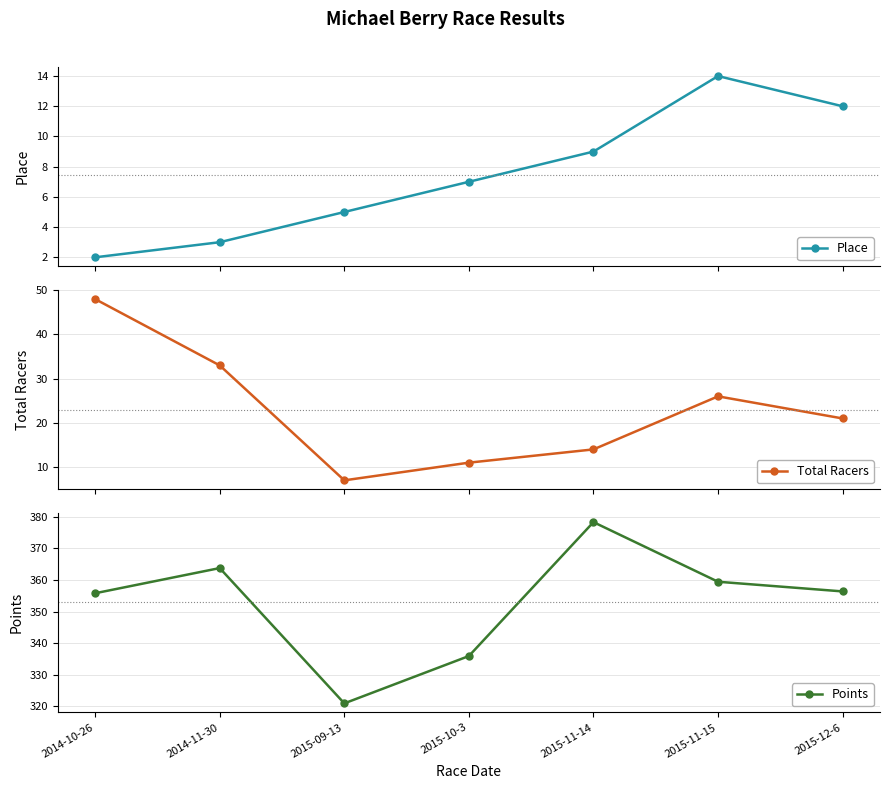

What is the sum of all Place values?

52